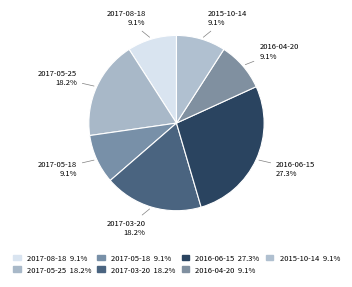

Count the number of slices in the pie.

7